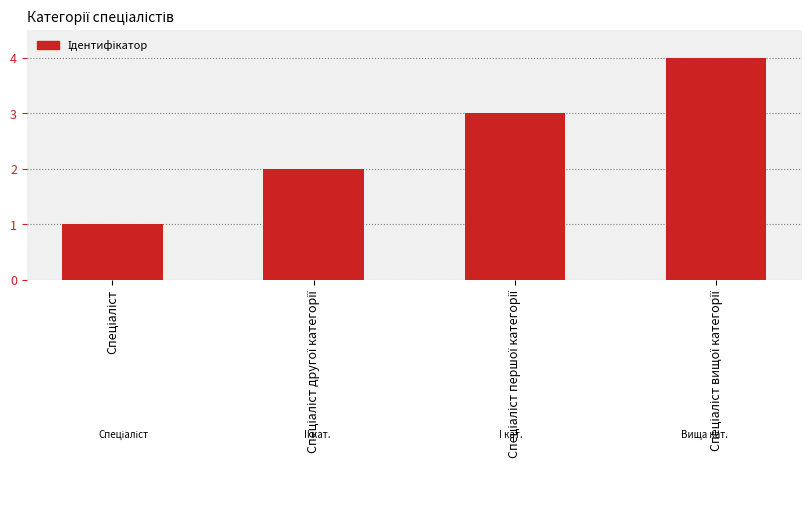

What is the maximum value shown in the chart?

4